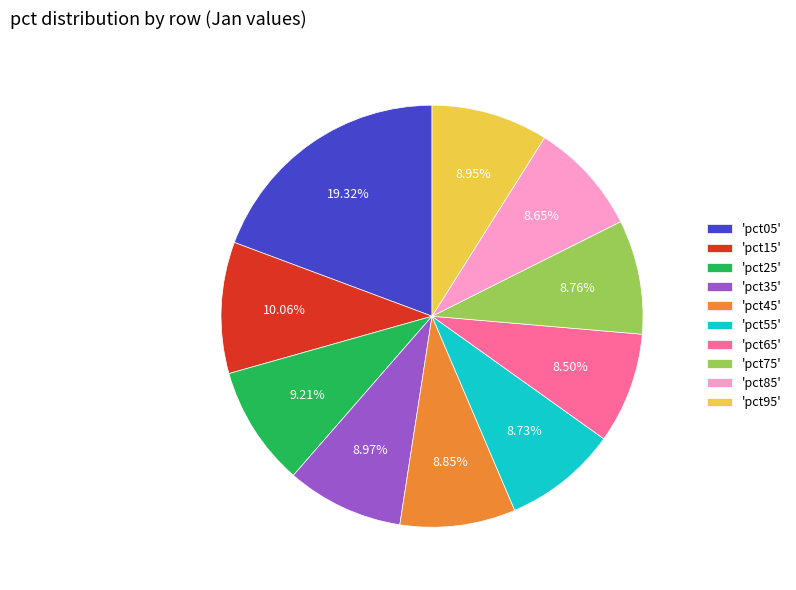

How many slices are in this pie chart?

10